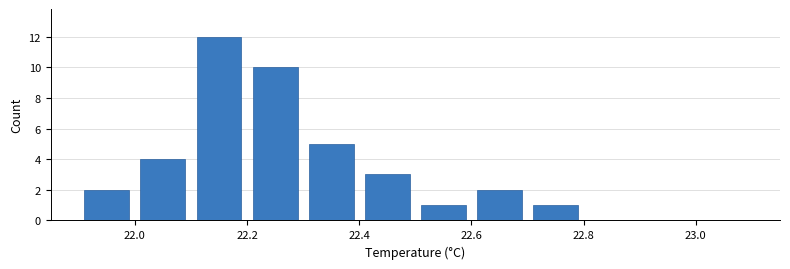

Which range on the x-axis has the tallest bar?

22.1 to 22.2